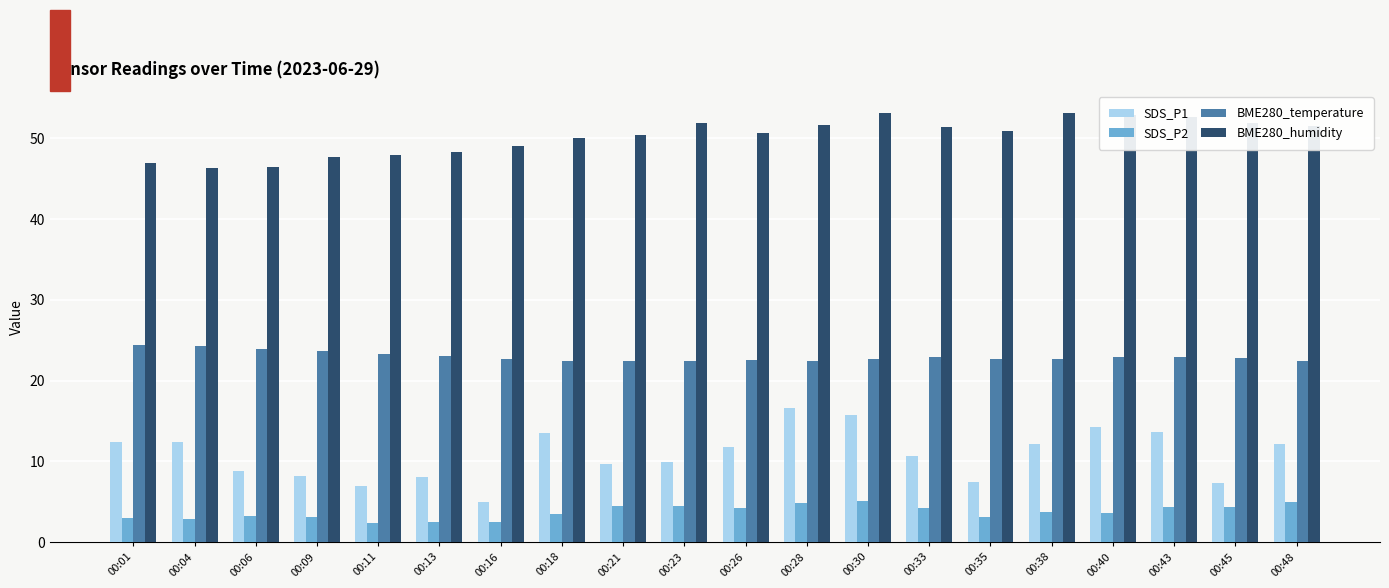

How many distinct data groups are displayed?

4